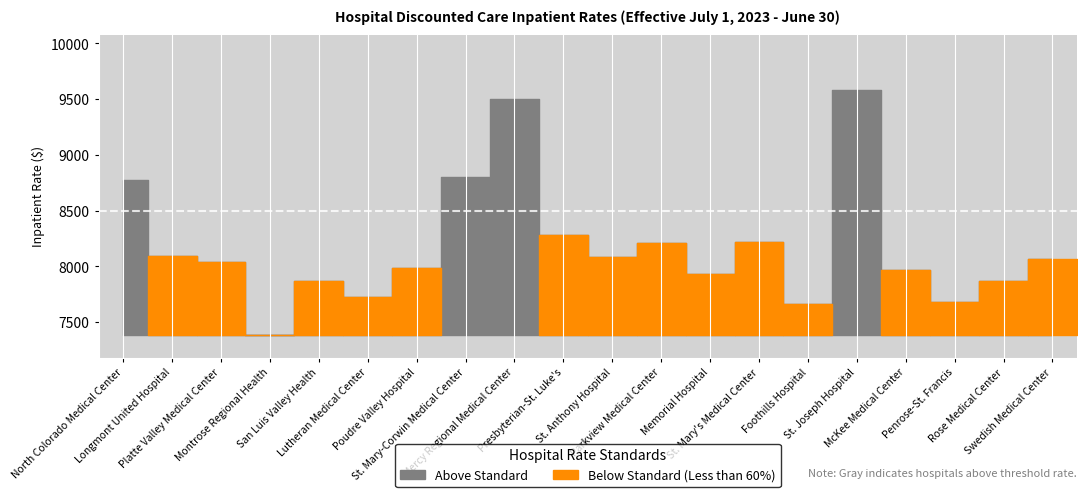

Reading left to right, extract all data points from this chart.

8771.8	8094.4	8037.7	7381.9	7866.1	7722.2	7986.4	8801.0	9504.4	8284.0	8086.1	8208.6	7930.0	8216.4	7660.0	9578.2	7964.4	7680.7	7873.6	8064.8